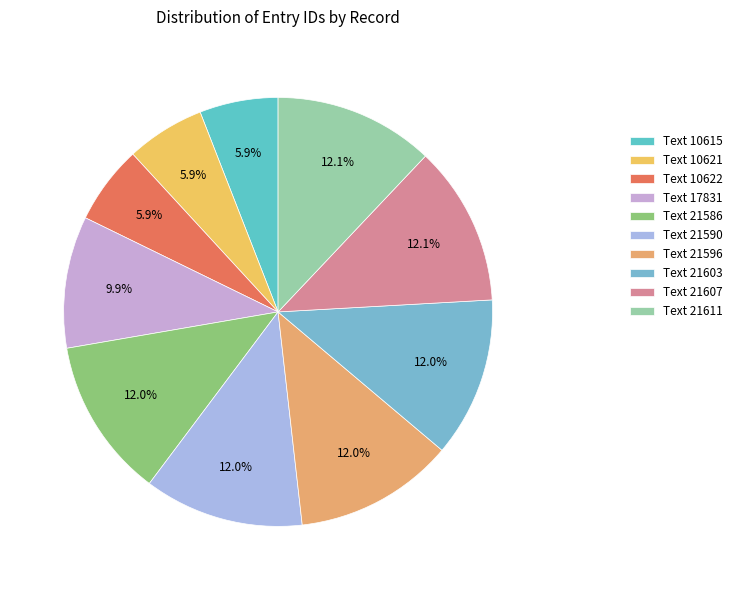

What percentage is NOT represented by Text 10621?

94.1%